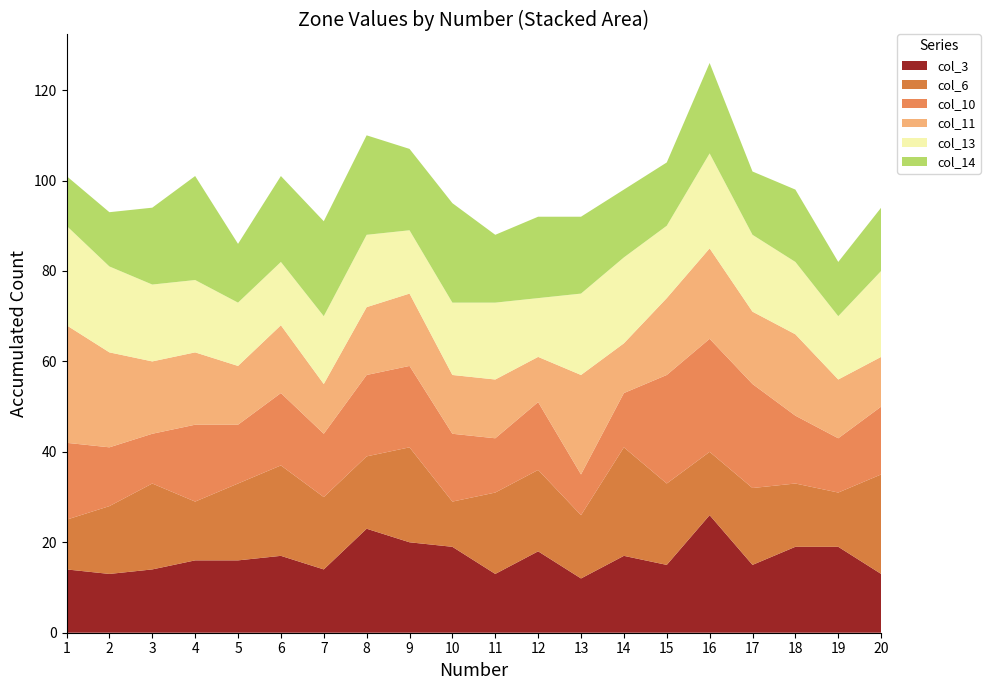

Reading left to right, transcribe all the data shown in this chart.

col_3: 14	13	14	16	16	17	14	23	20	19	13	18	12	17	15	26	15	19	19	13
col_6: 11	15	19	13	17	20	16	16	21	10	18	18	14	24	18	14	17	14	12	22
col_10: 17	13	11	17	13	16	14	18	18	15	12	15	9	12	24	25	23	15	12	15
col_11: 26	21	16	16	13	15	11	15	16	13	13	10	22	11	17	20	16	18	13	11
col_13: 22	19	17	16	14	14	15	16	14	16	17	13	18	19	16	21	17	16	14	19
col_14: 11	12	17	23	13	19	21	22	18	22	15	18	17	15	14	20	14	16	12	14